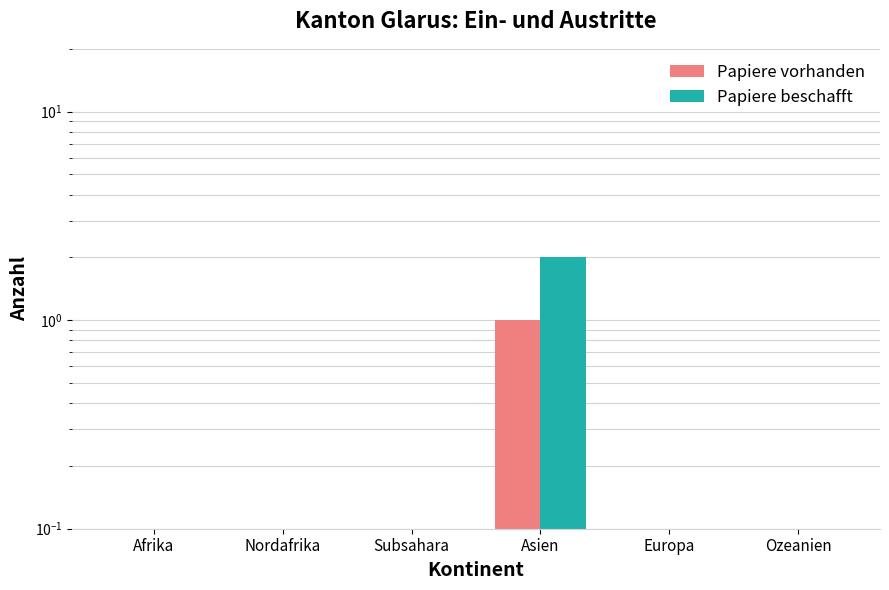

How many values in the Papiere beschafft series exceed 0?

1